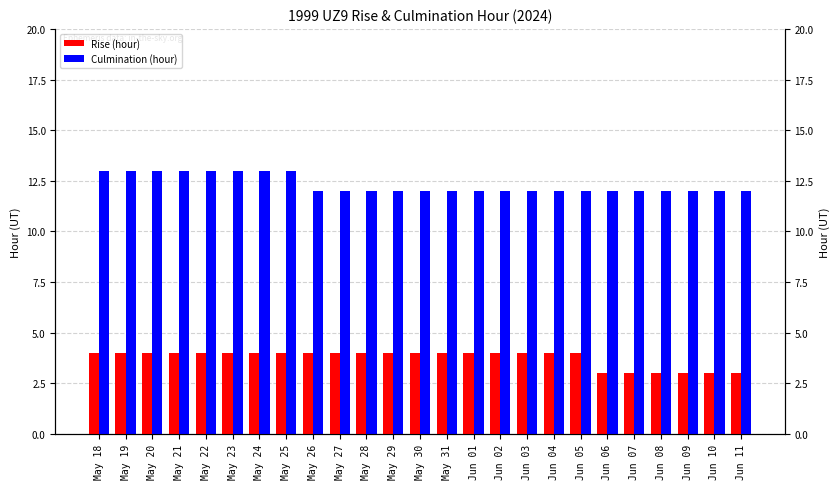

At which label is Rise (hour) closest to 3?

Jun 06